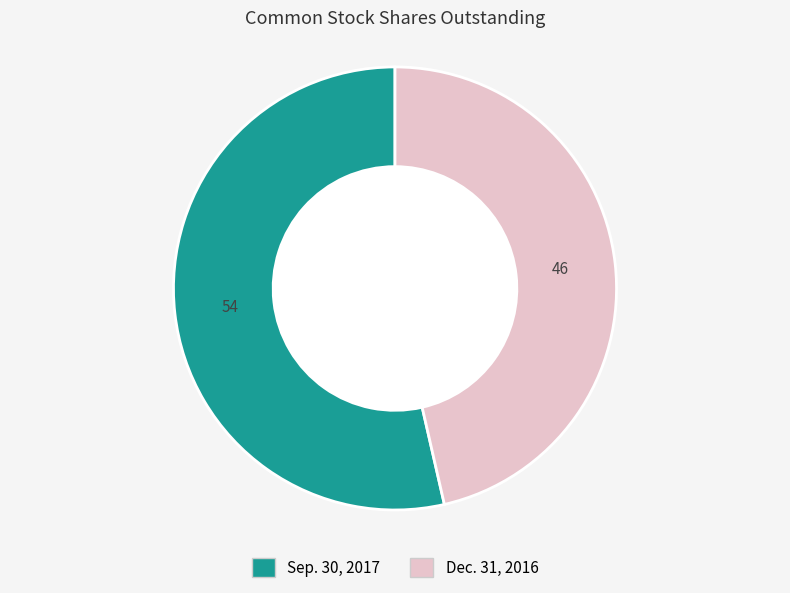

How many slices are in this pie chart?

2